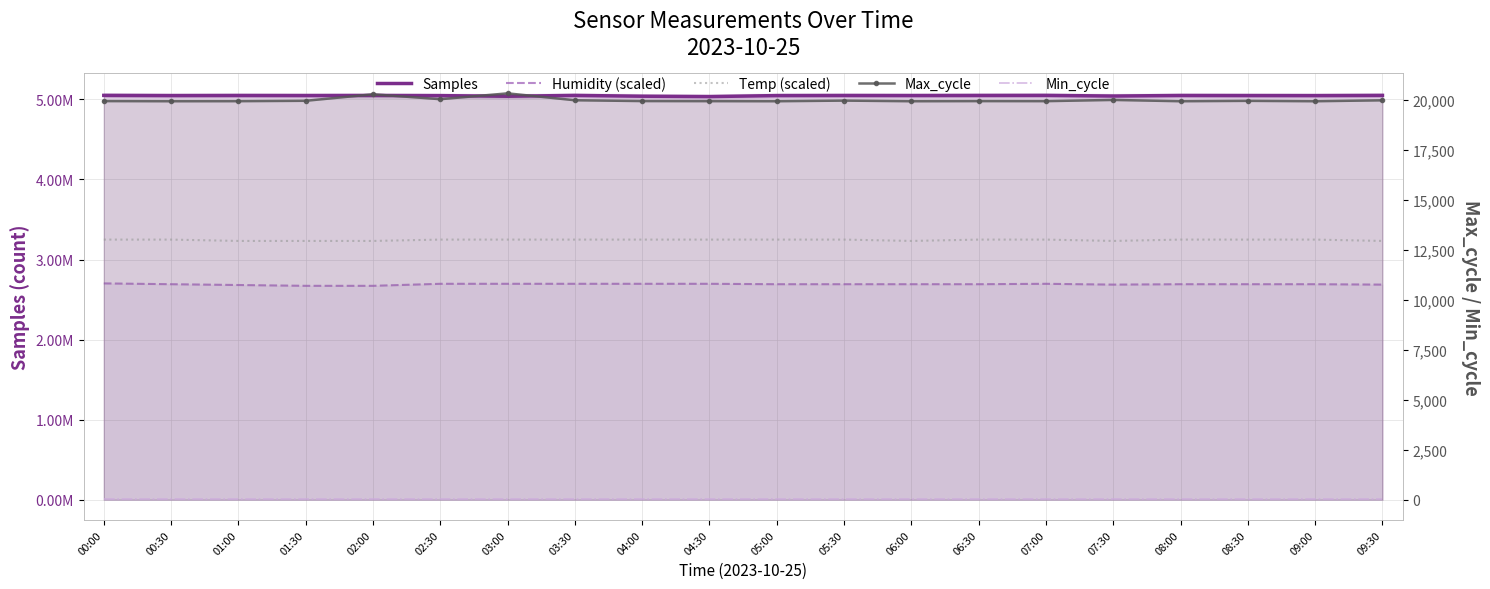

What is the smallest value displayed?

28.0